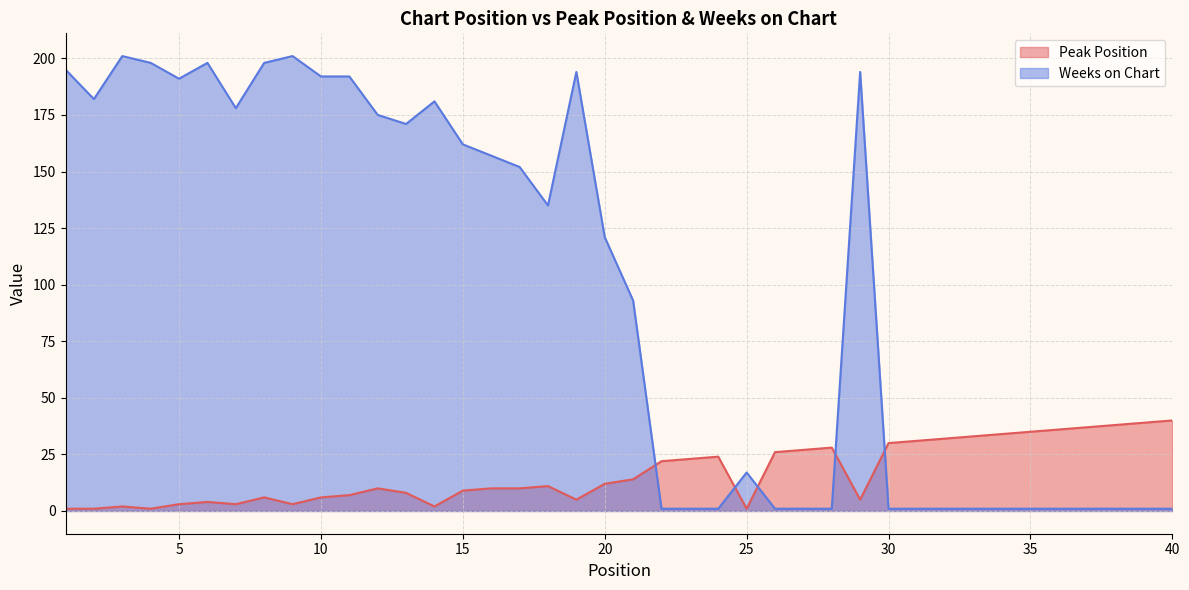

Rank the series by their maximum value, from lowest to highest.

Peak Position, Weeks on Chart